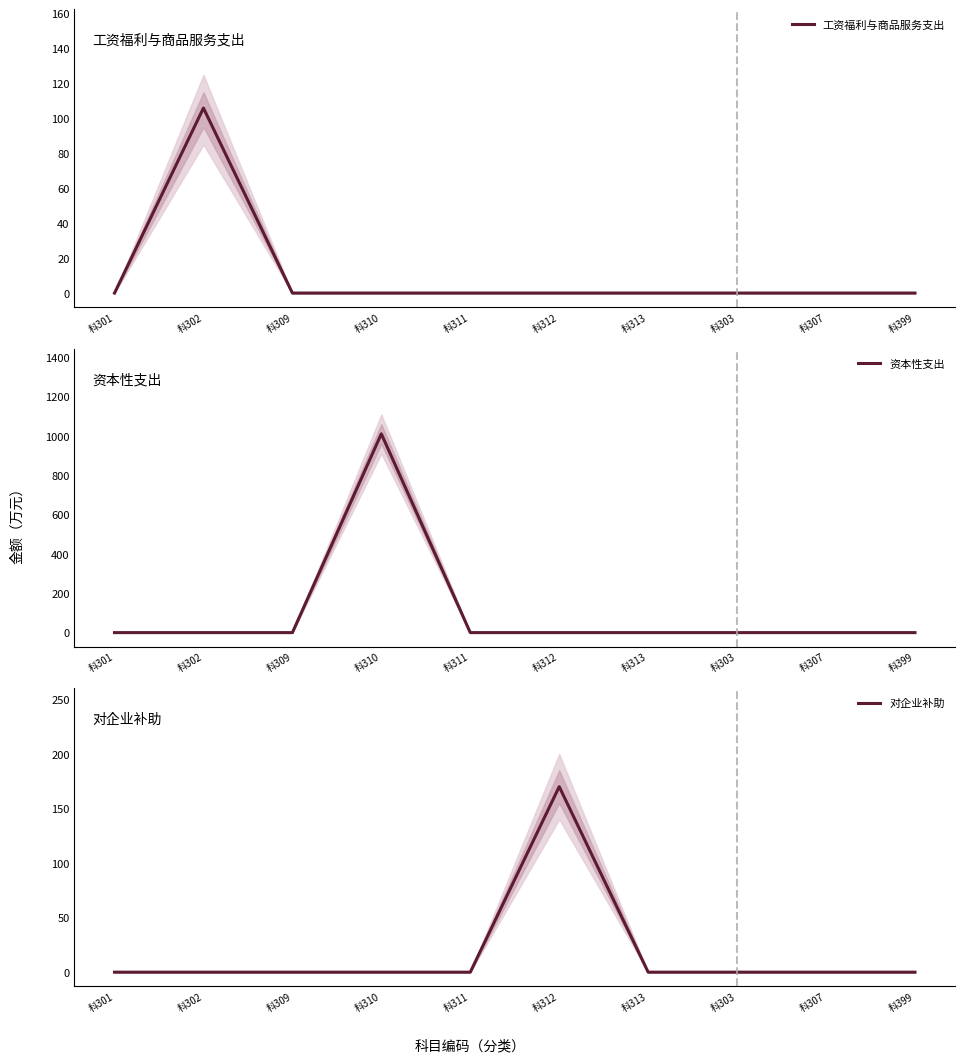

Reading right to left, what are all the values shown in this chart?

工资福利与商品服务支出: 科399=0.0	科307=0.0	科303=0.0	科313=0.0	科312=0.0	科311=0.0	科310=0.0	科309=0.0	科302=106.0	科301=0.0
资本性支出: 科399=0.0	科307=0.0	科303=0.0	科313=0.0	科312=0.0	科311=0.0	科310=1011.0	科309=0.0	科302=0.0	科301=0.0
对企业补助: 科399=0.0	科307=0.0	科303=0.0	科313=0.0	科312=170.0	科311=0.0	科310=0.0	科309=0.0	科302=0.0	科301=0.0